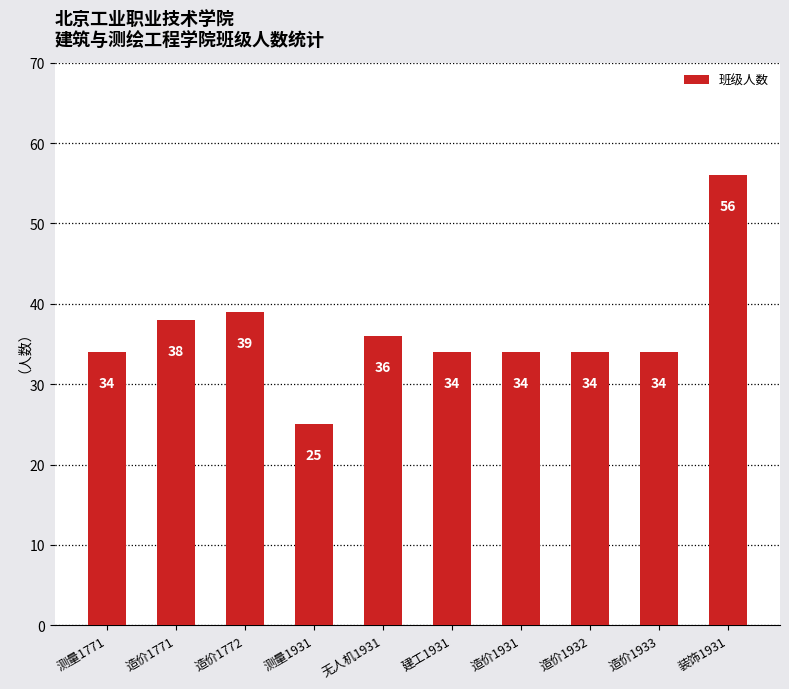

What is the minimum value shown in the chart?

25